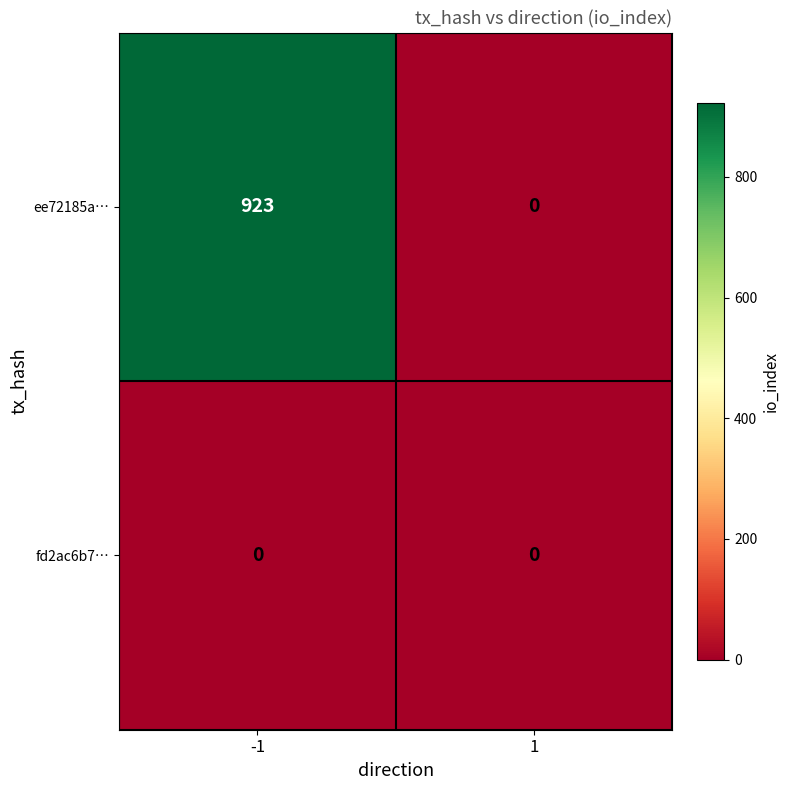

How many values in the ee72185a… series are below 923?

1